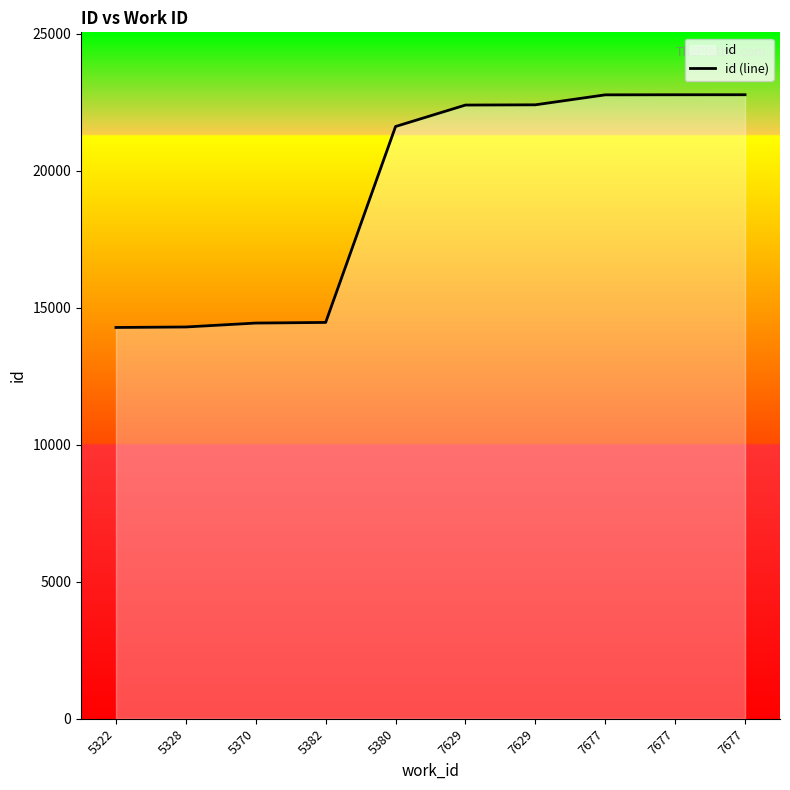

The chart shows a value of 22413 at 7629. True or false?

True